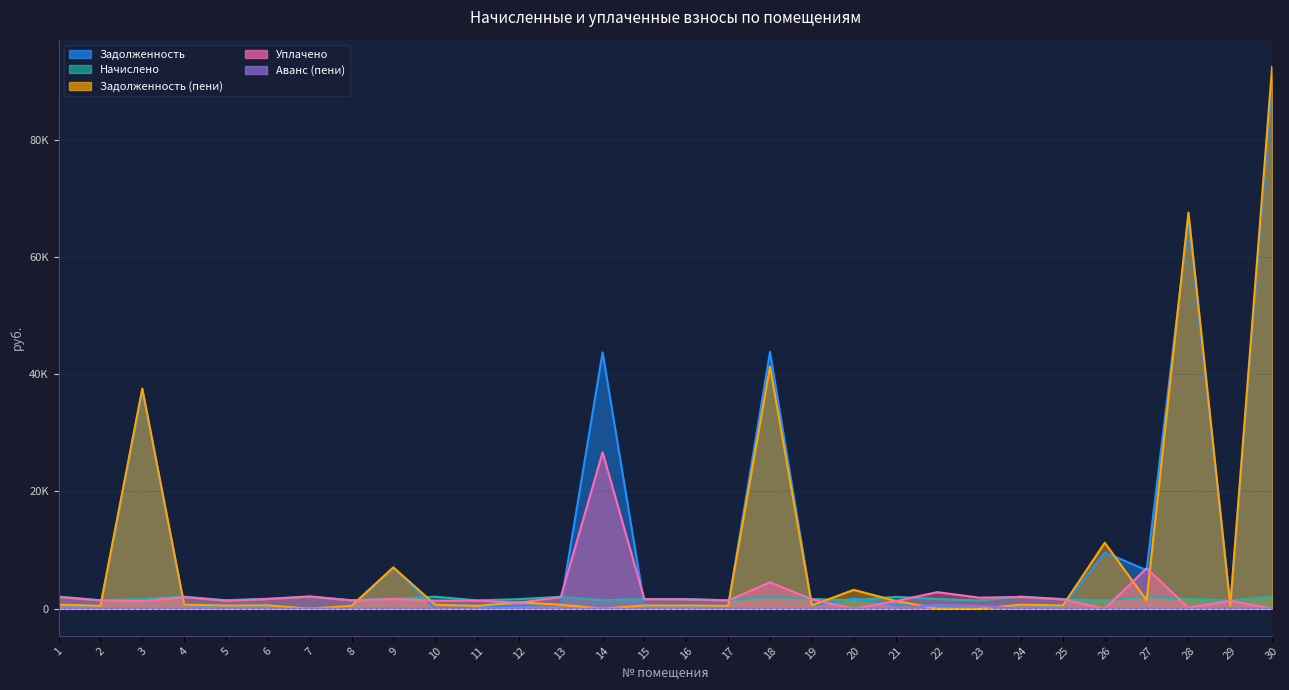

True or false: Уплачено and Аванс (пени) intersect in this chart.

False